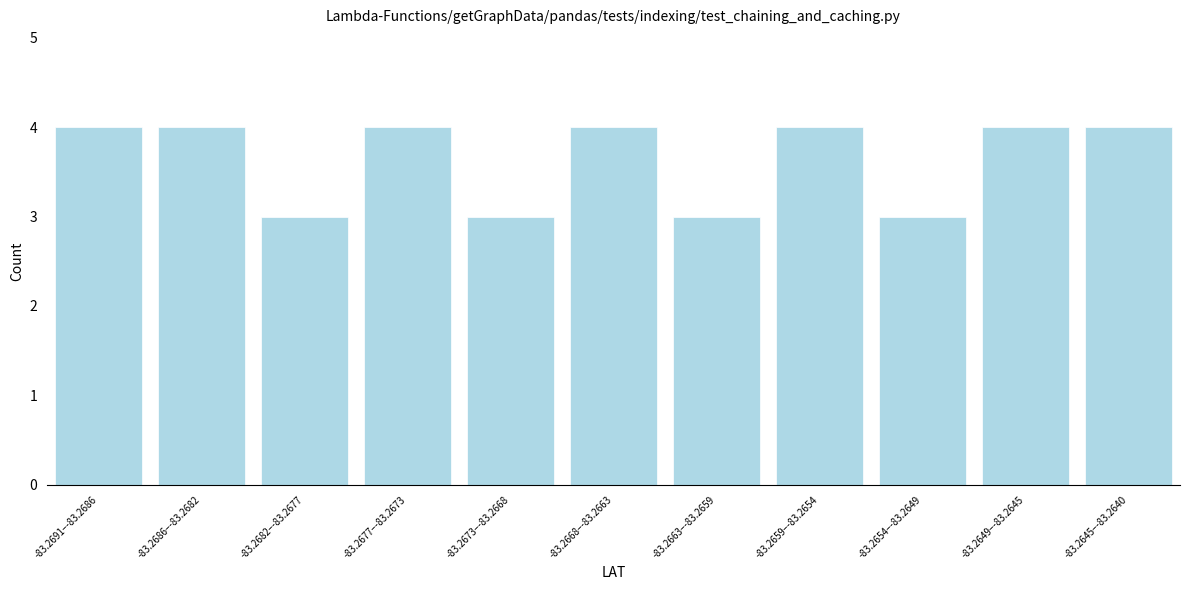

Reading left to right, what are all the values shown in this chart?

-83.2691–-83.2686=4	-83.2686–-83.2682=4	-83.2682–-83.2677=3	-83.2677–-83.2673=4	-83.2673–-83.2668=3	-83.2668–-83.2663=4	-83.2663–-83.2659=3	-83.2659–-83.2654=4	-83.2654–-83.2649=3	-83.2649–-83.2645=4	-83.2645–-83.2640=4